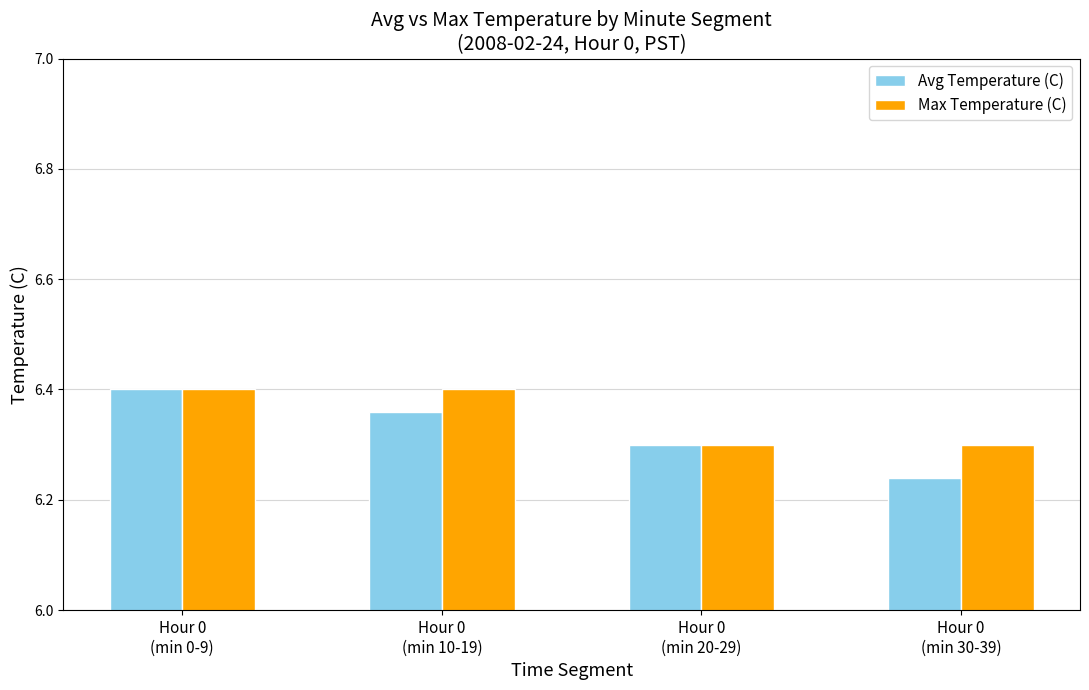

At how many categories does at least one series exceed 6?

4